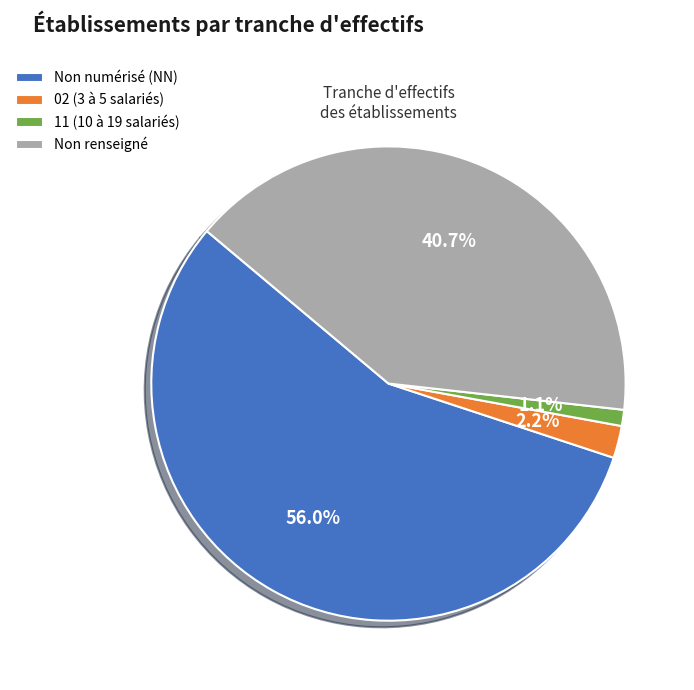

How many slices are in this pie chart?

4